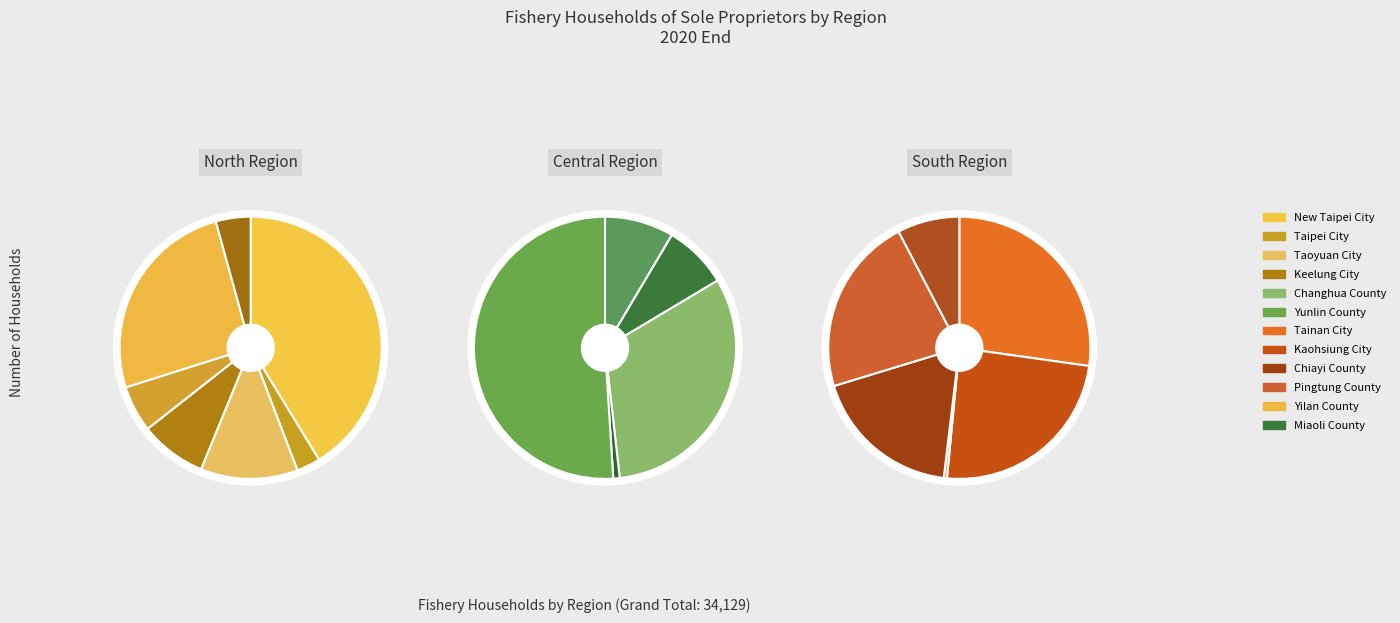

What is the largest slice in the pie chart?

South Region